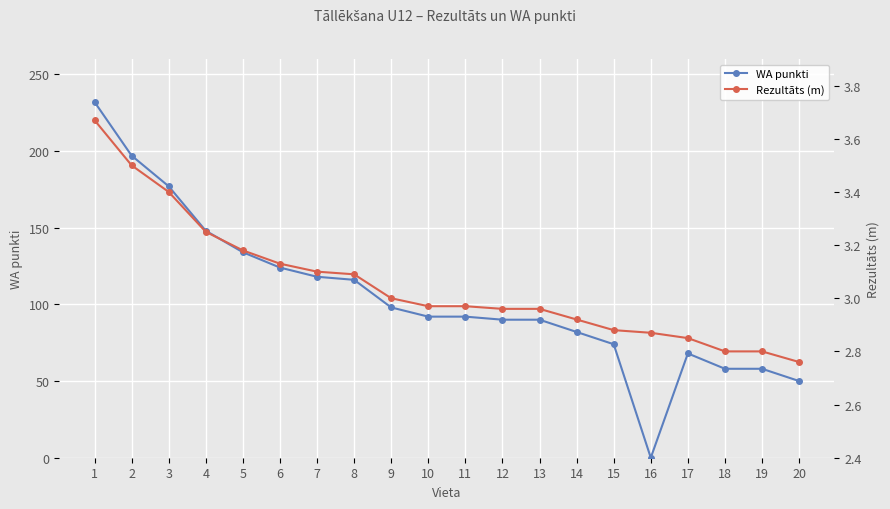

Is it true that Rezultāts (m) equals 3.2 at 4?

True